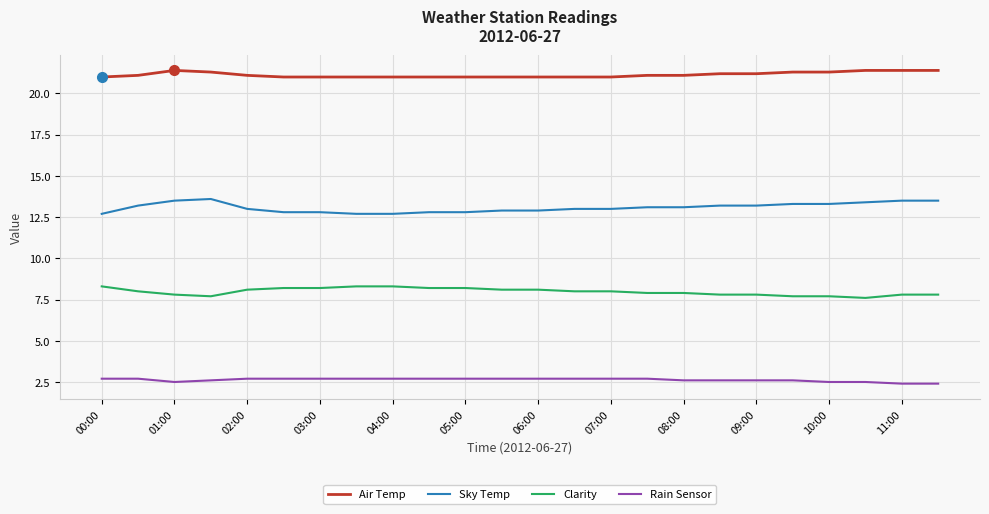

Rank the series by their average value, from lowest to highest.

Rain Sensor, Clarity, Sky Temp, Air Temp